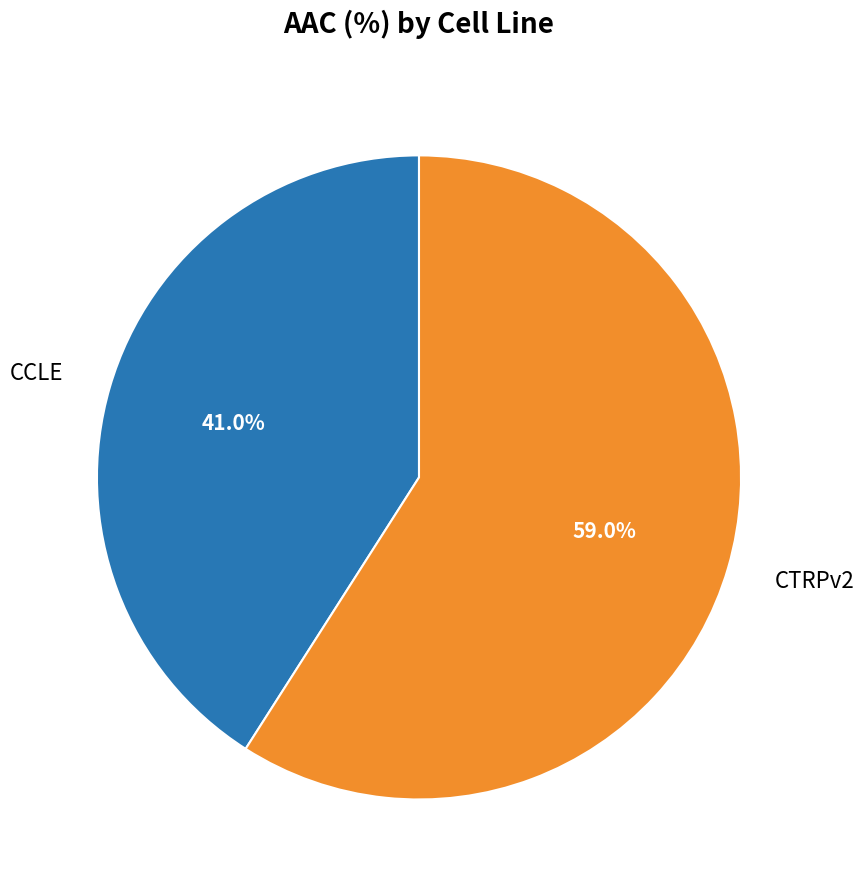

Count the number of slices in the pie.

2